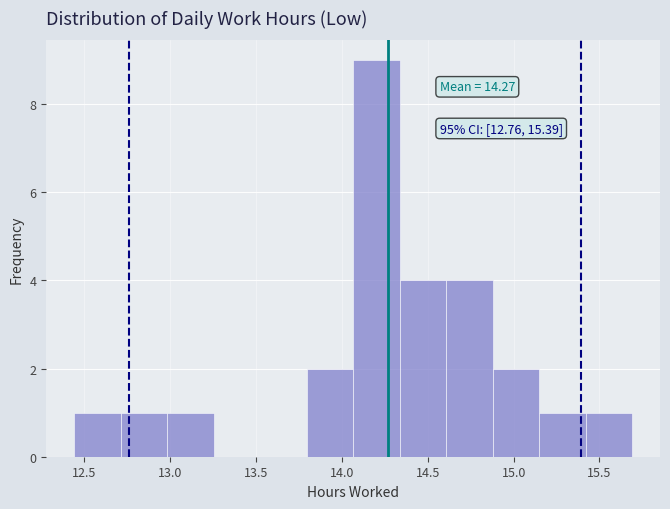

Which range on the x-axis has the tallest bar?

14.05 to 14.35